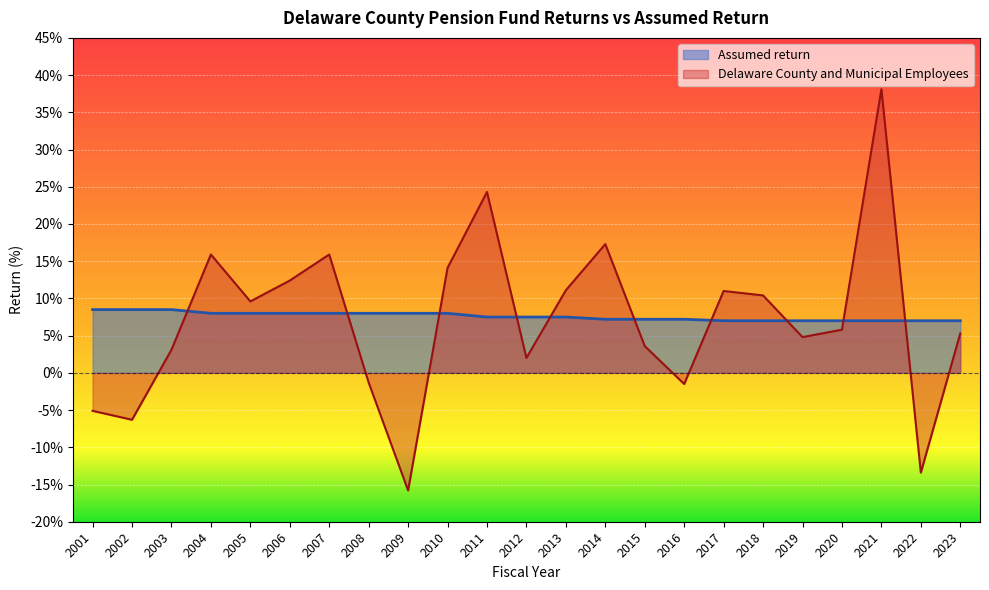

List the series in order of their peak value, lowest first.

Assumed return, Delaware County and Municipal Employees